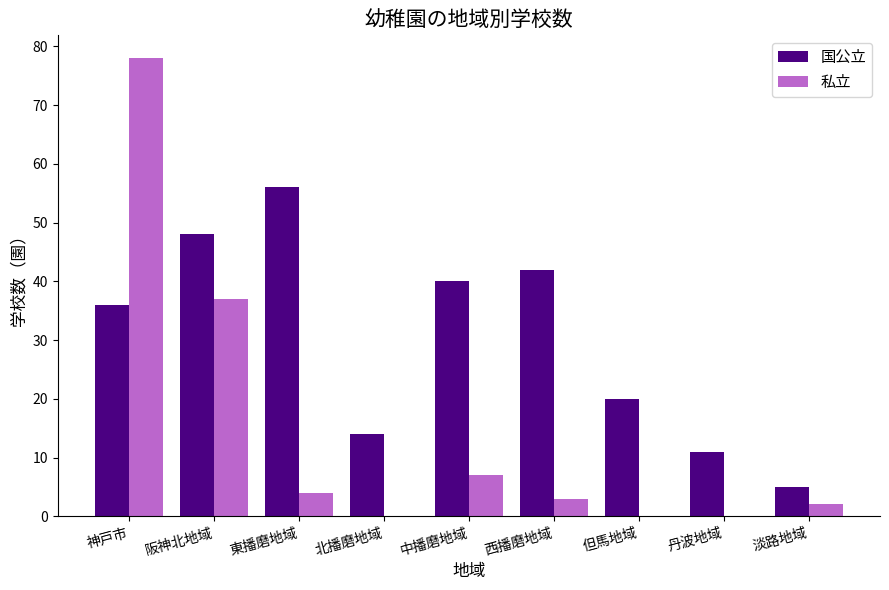

How many series are shown in this chart?

2